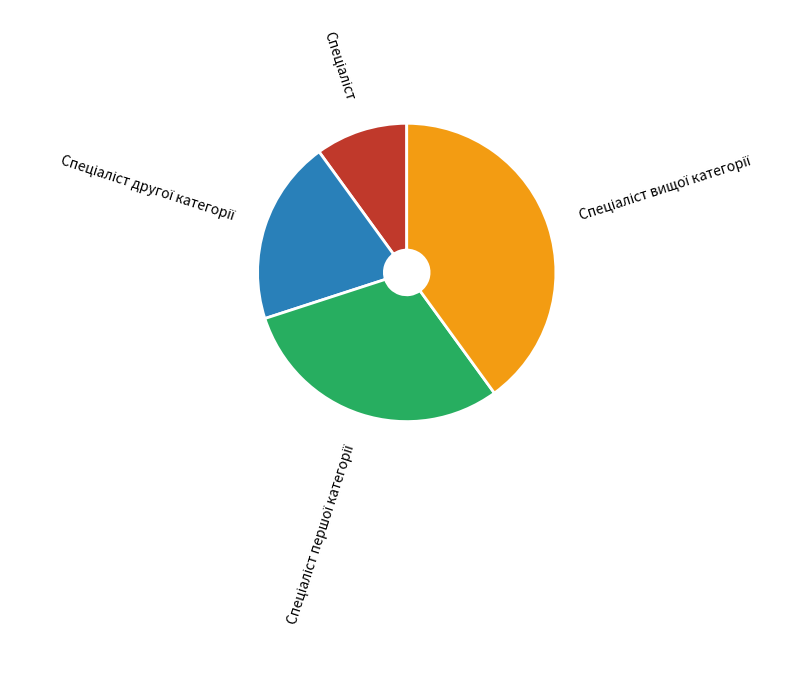

Is there a majority slice in this chart?

No